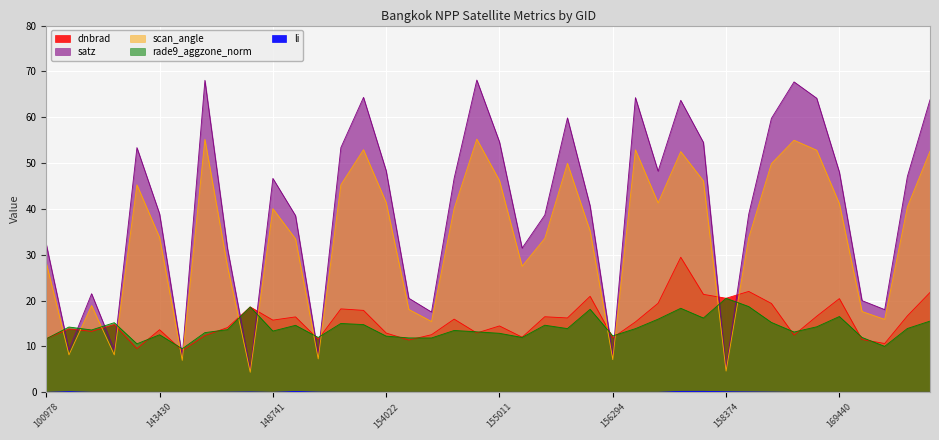

What is the total value across all series at 153840?

149.9